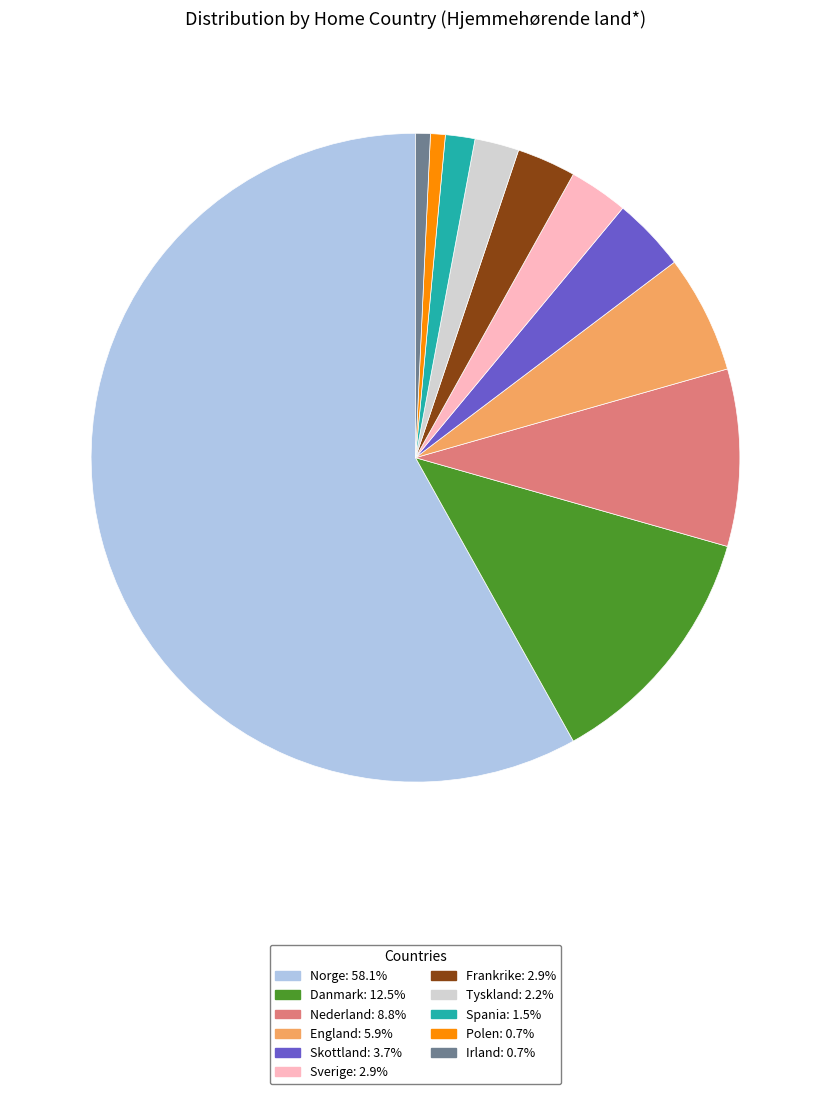

Does Norge account for over 50% of the chart?

Yes